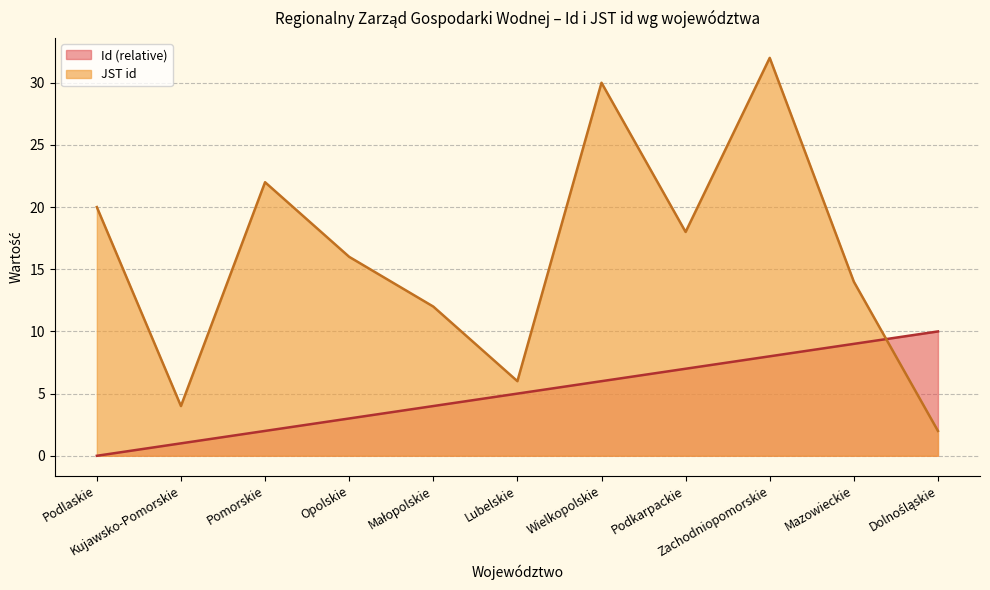

How many intersections are there between Id and JST id?

1